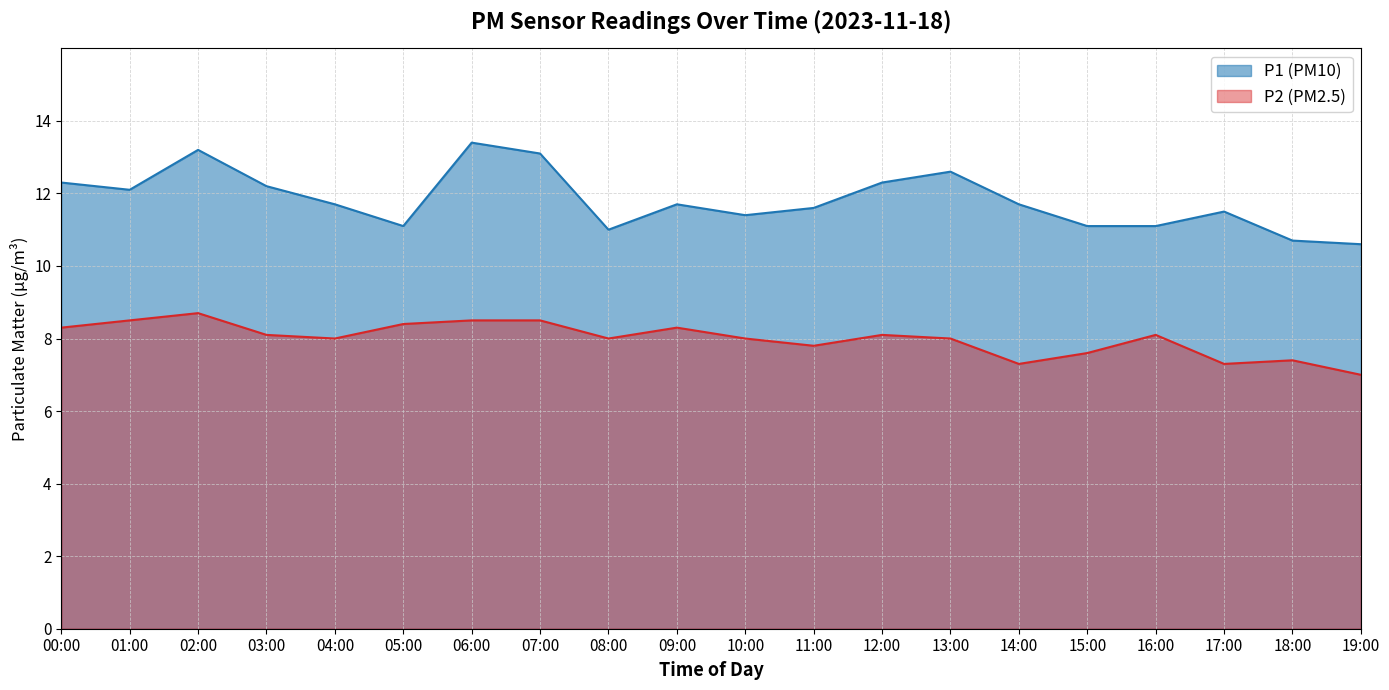

Does the chart have visible grid lines?

Yes